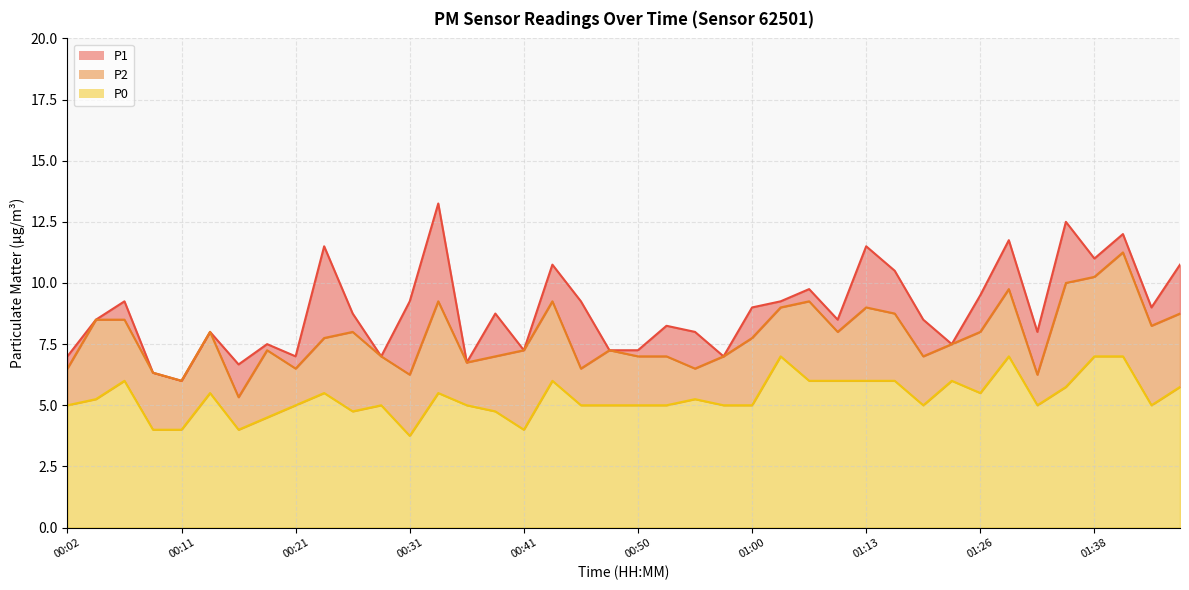

Which series changed the most between 00:38 and 00:55?

P1